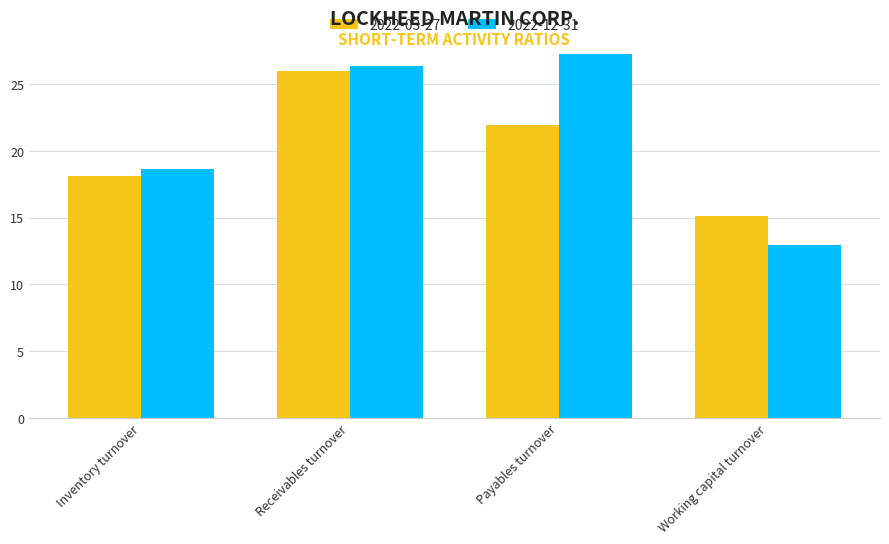

Are the bars grouped side by side (vs. stacked)?

Yes